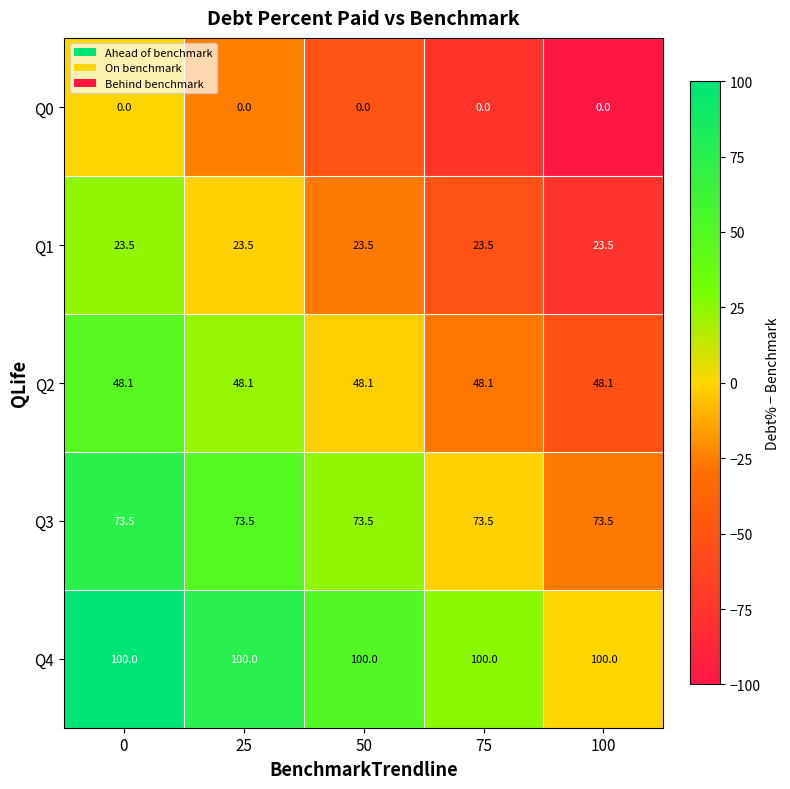

List the series in order of their overall mean, lowest first.

Q0, Q1, Q2, Q3, Q4